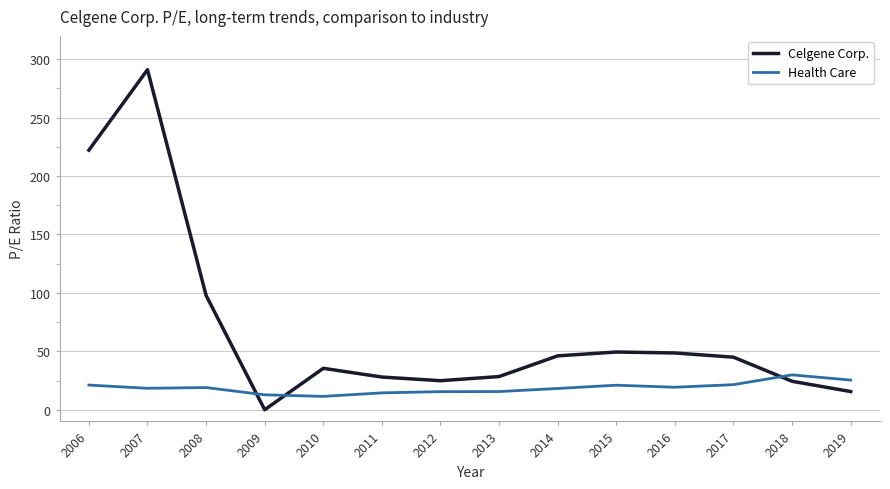

Where do Celgene Corp. and Health Care first cross each other?

2008 and 2009